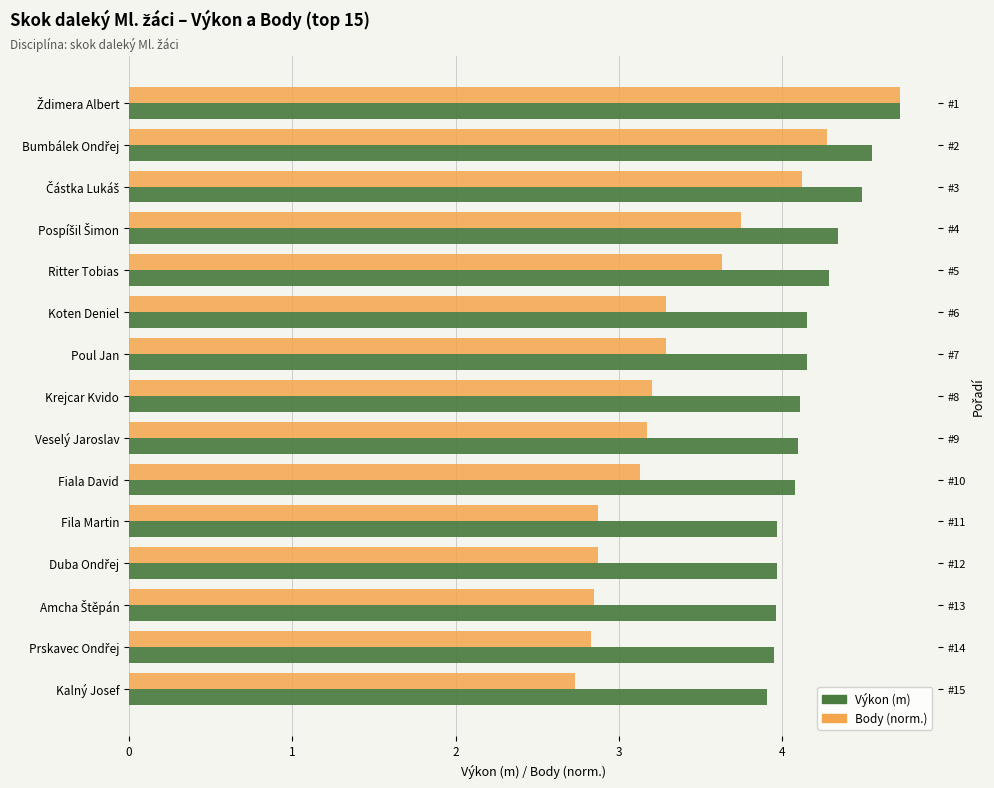

How many bars are there in each group?

2